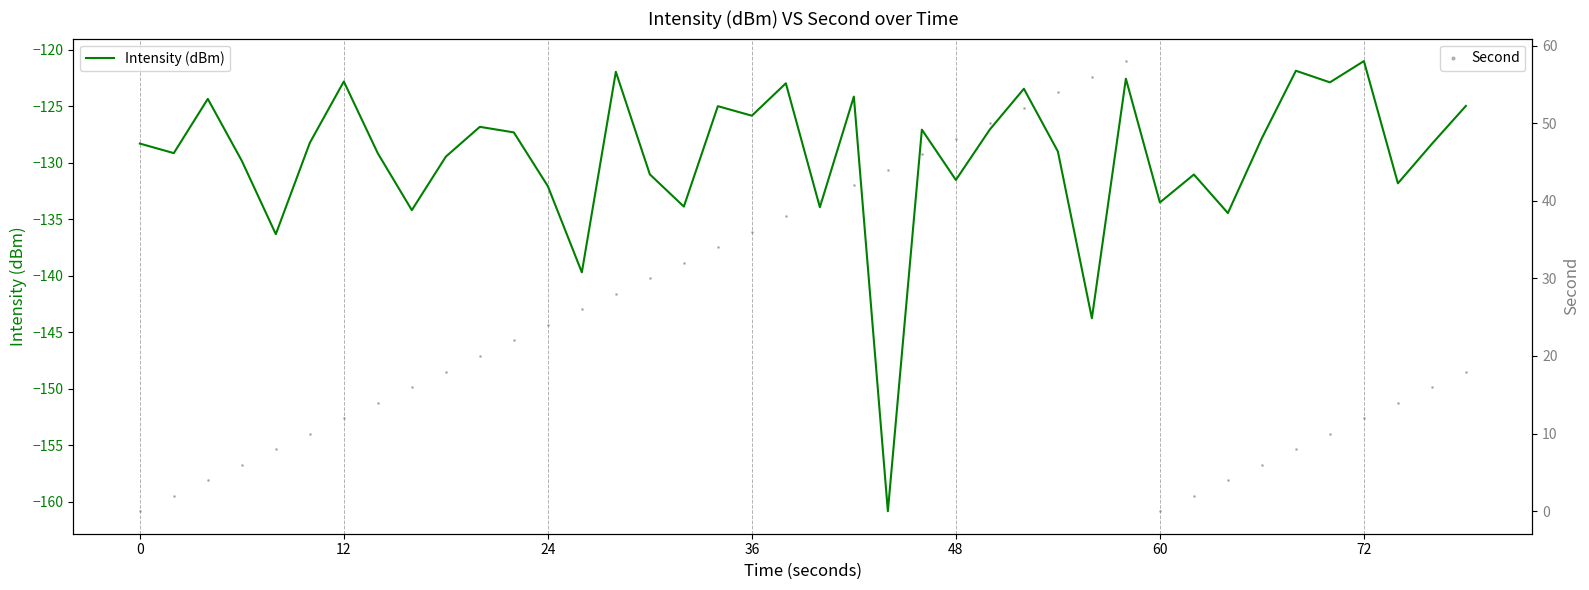

What is the highest value of the Intensity (dBm) series?

-121.0